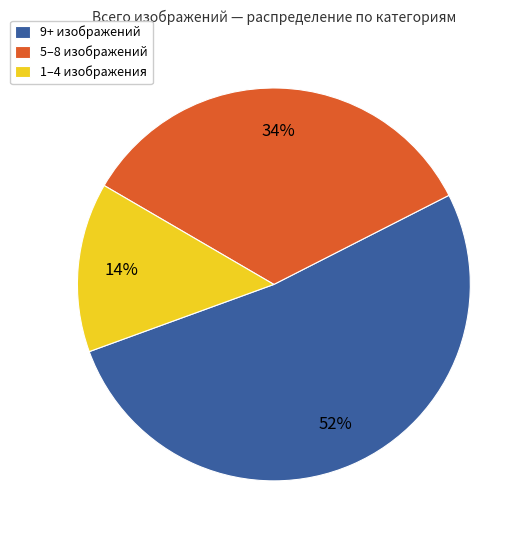

To the nearest percent, what percentage of the pie is 9+ изображений?

52%